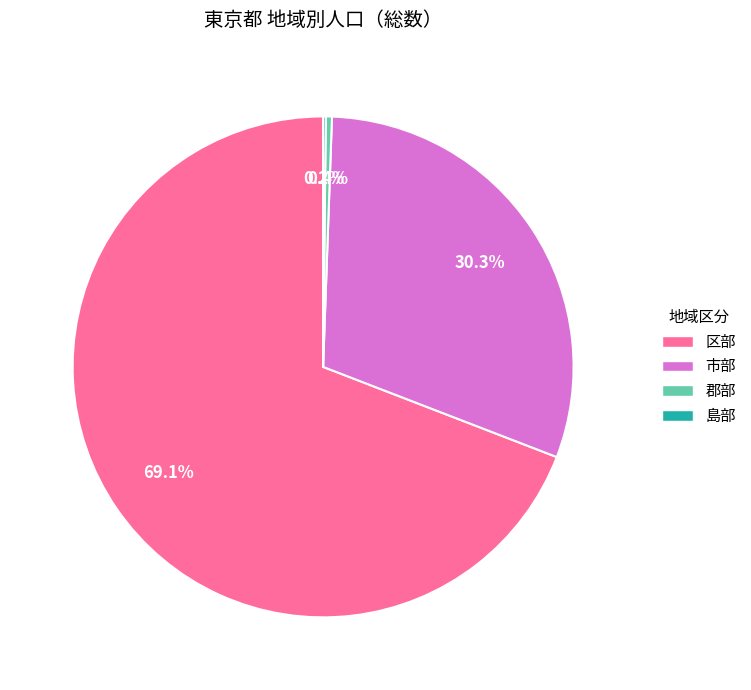

How much of the chart is everything except 郡部?

99.6%